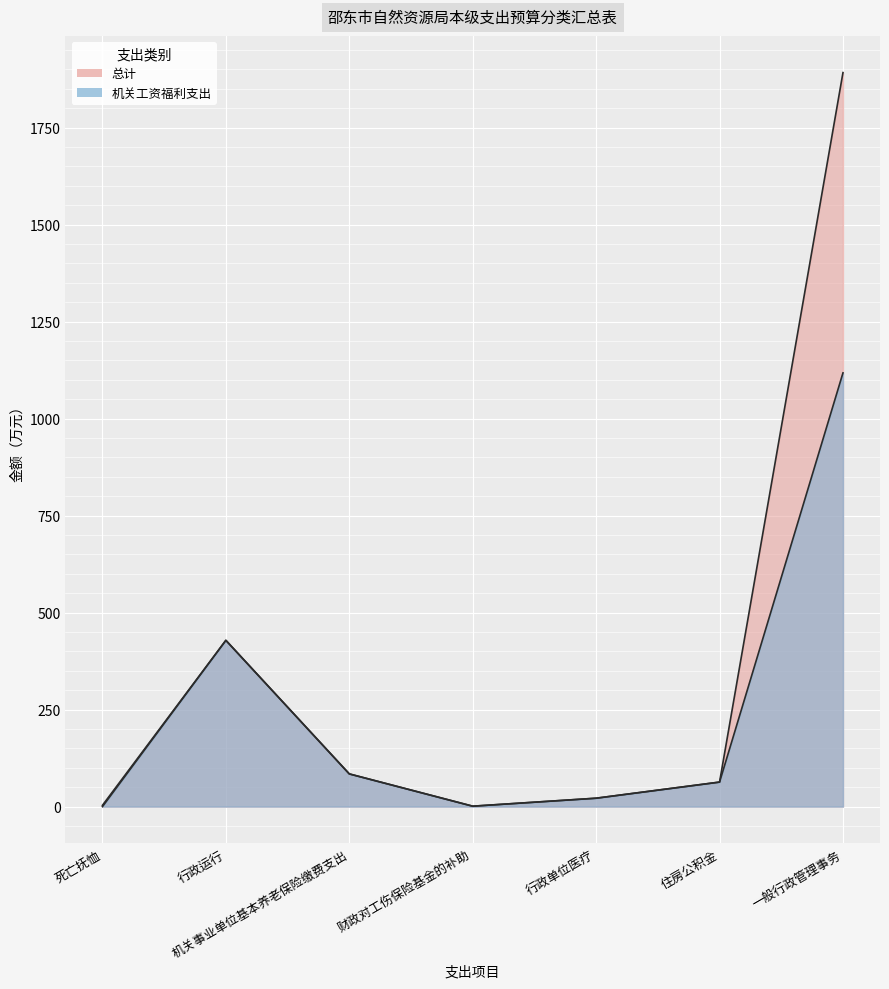

At which category is the sum across all series the highest?

一般行政管理事务